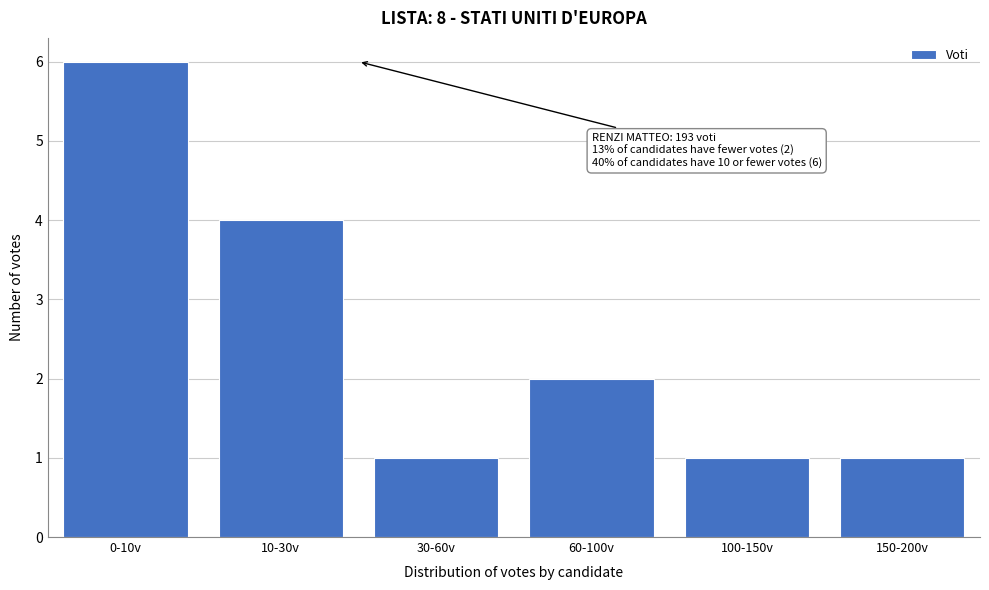

Reading left to right, list all the values displayed in this chart.

0-10v=6	10-30v=4	30-60v=1	60-100v=2	100-150v=1	150-200v=1